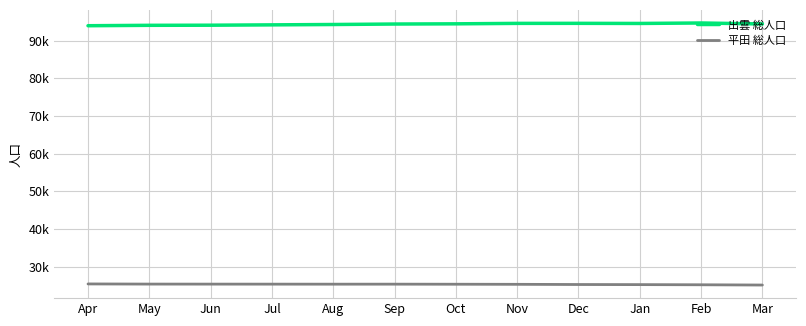

True or false: 出雲 総人口 and 平田 総人口 intersect in this chart.

False